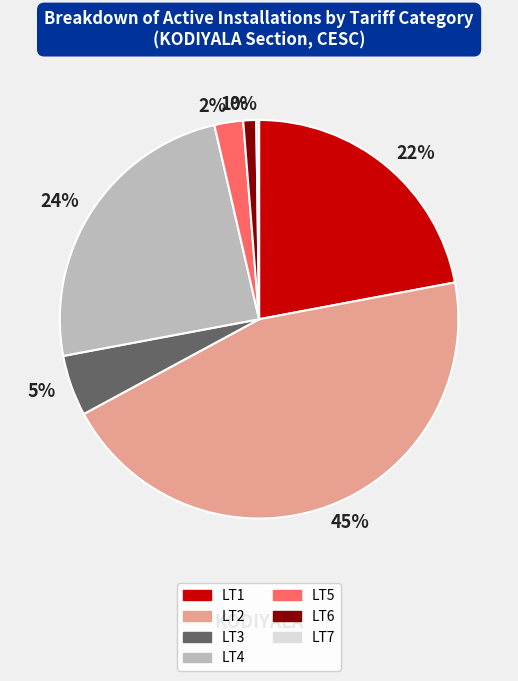

Which category has the biggest portion of the pie?

45%